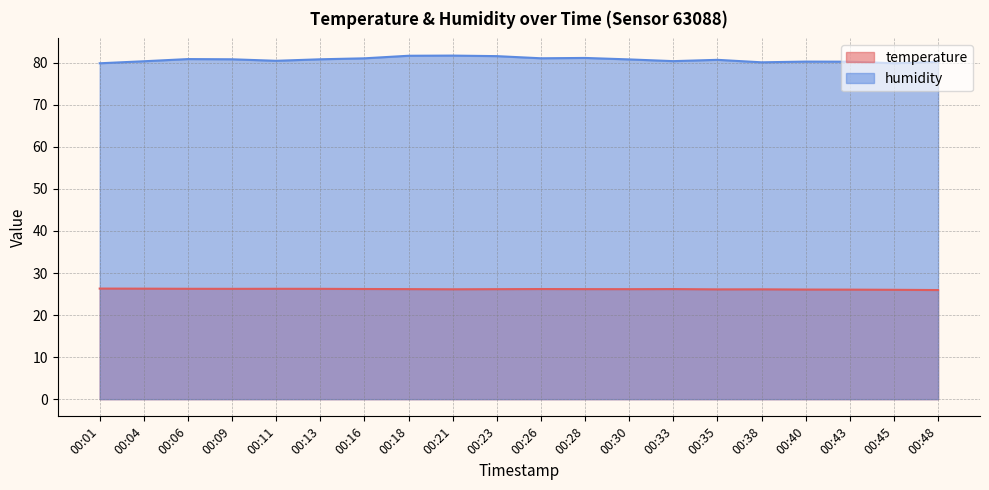

Is it true that temperature equals 16.6 at 00:16?

False